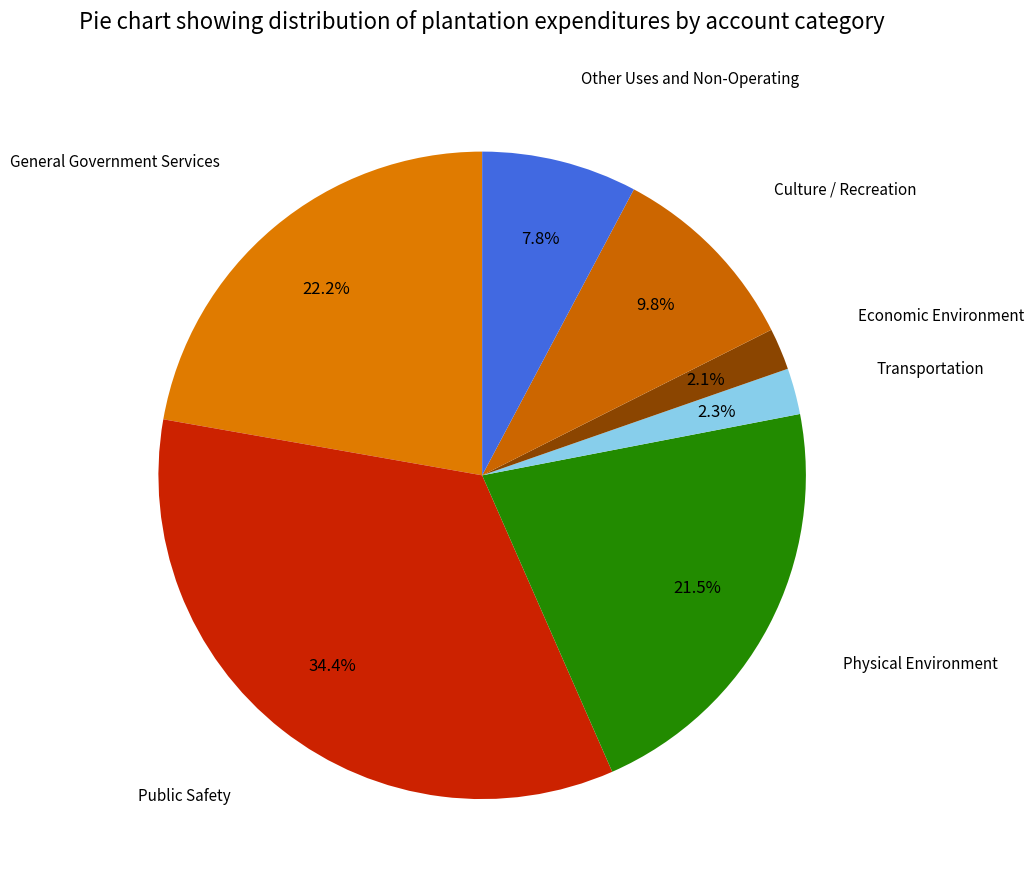

Does Economic Environment account for over 50% of the chart?

No